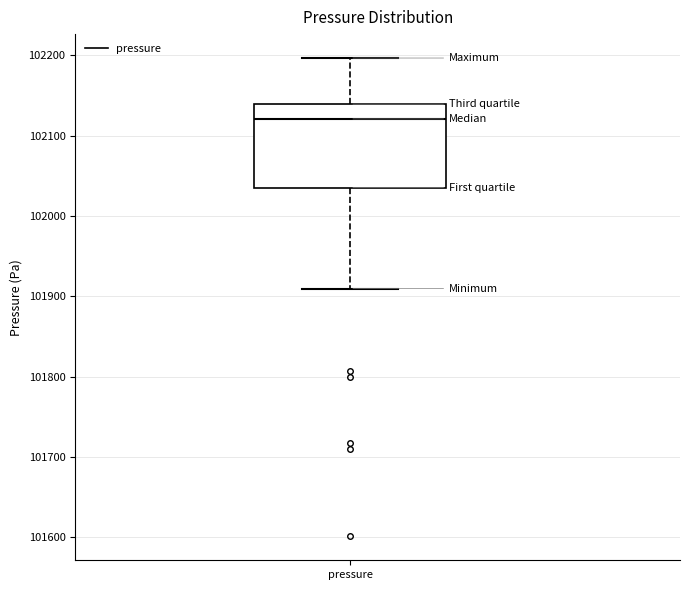

Transcribe this box plot: give where the median line is, the range the box spans, and where the two whiskers end, as read against the y-axis. The values are not printed on the chart, so give them approximately, as read against the axis.

median 102120, box 102040 to 102140, whiskers 101910 to 102200